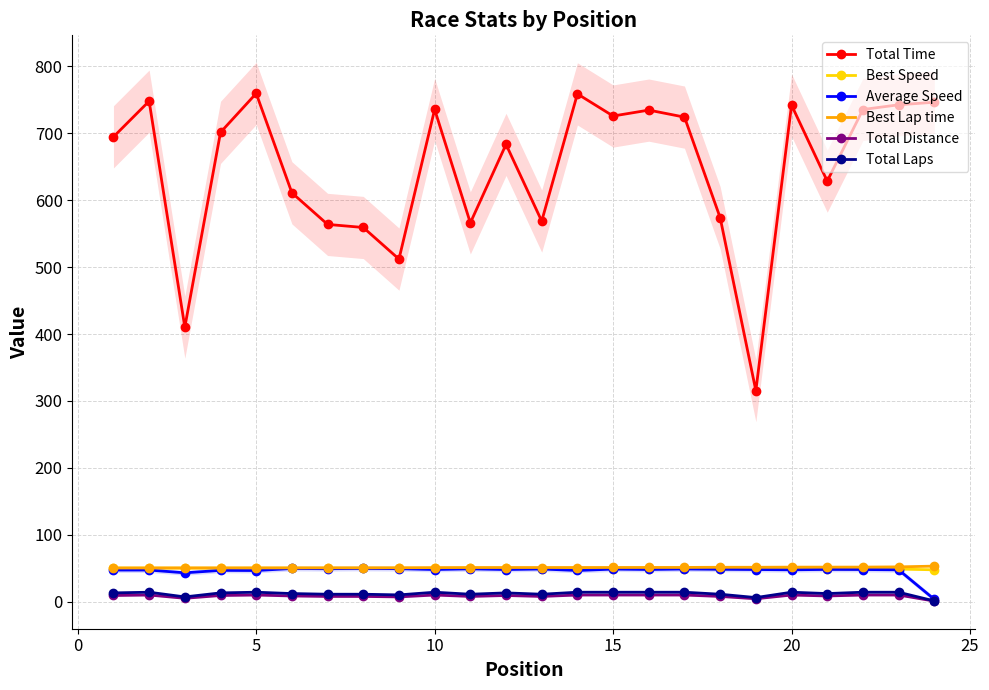

How many values in the Total Laps series exceed 13?

10